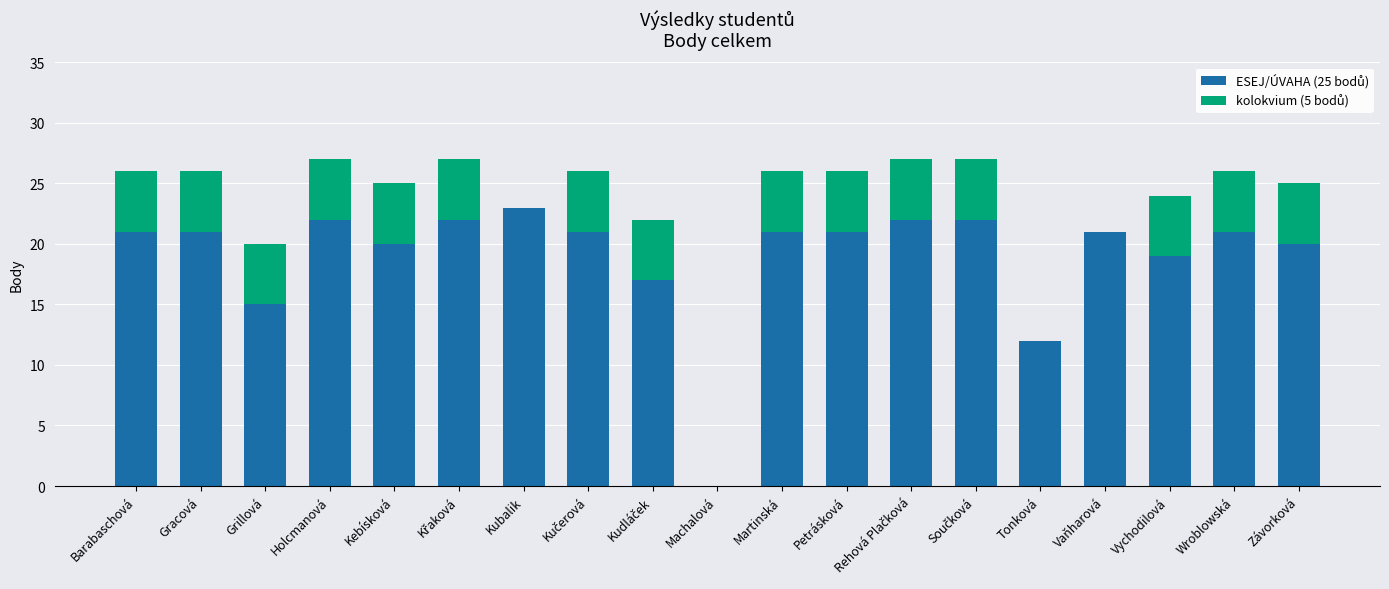

How many data points does each series have?

19